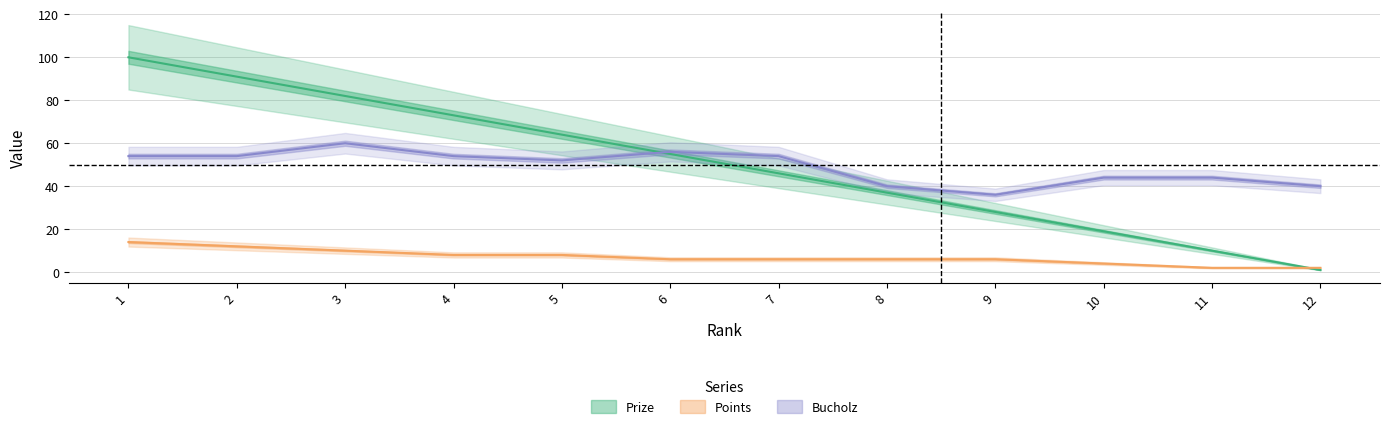

List the labels in order of Bucholz value, largest first.

3, 6, 1, 2, 4, 7, 5, 10, 11, 8, 12, 9